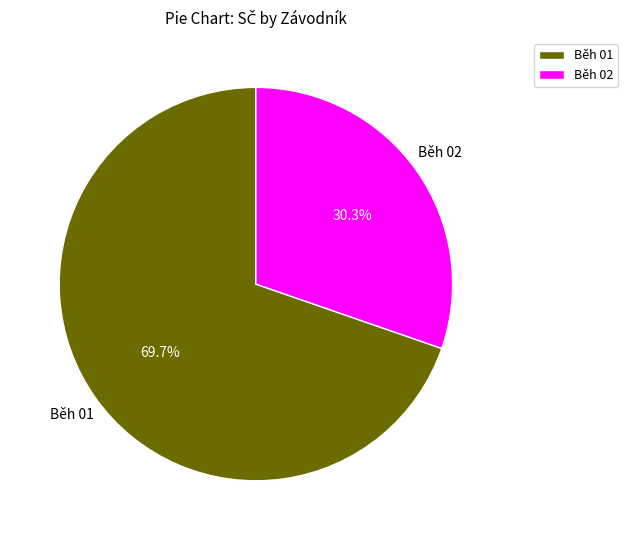

Which slice is the smallest?

Běh 02